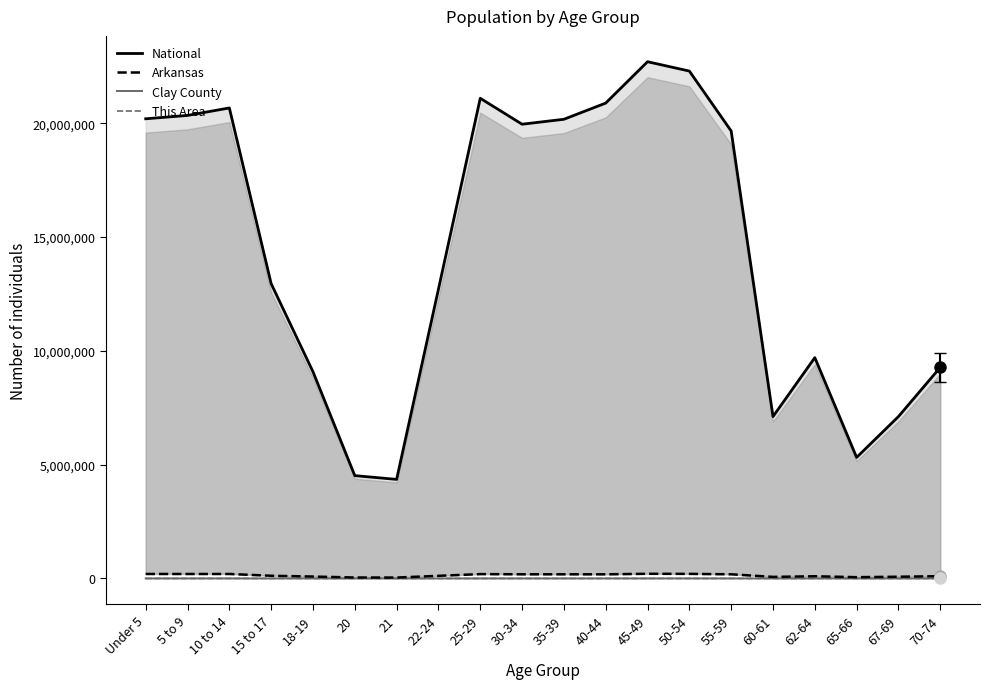

At which category is the sum across all series the highest?

45-49